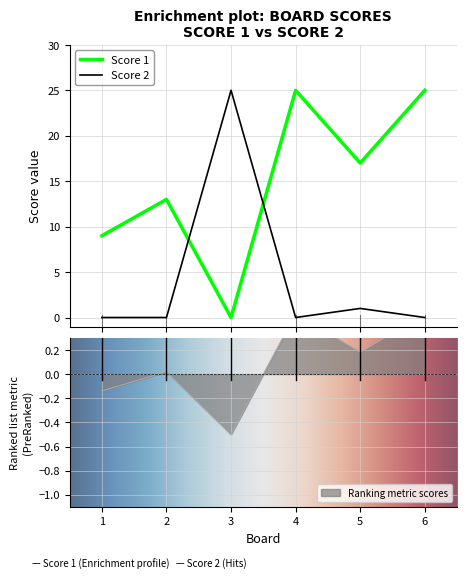

How many lines are shown in the chart?

2